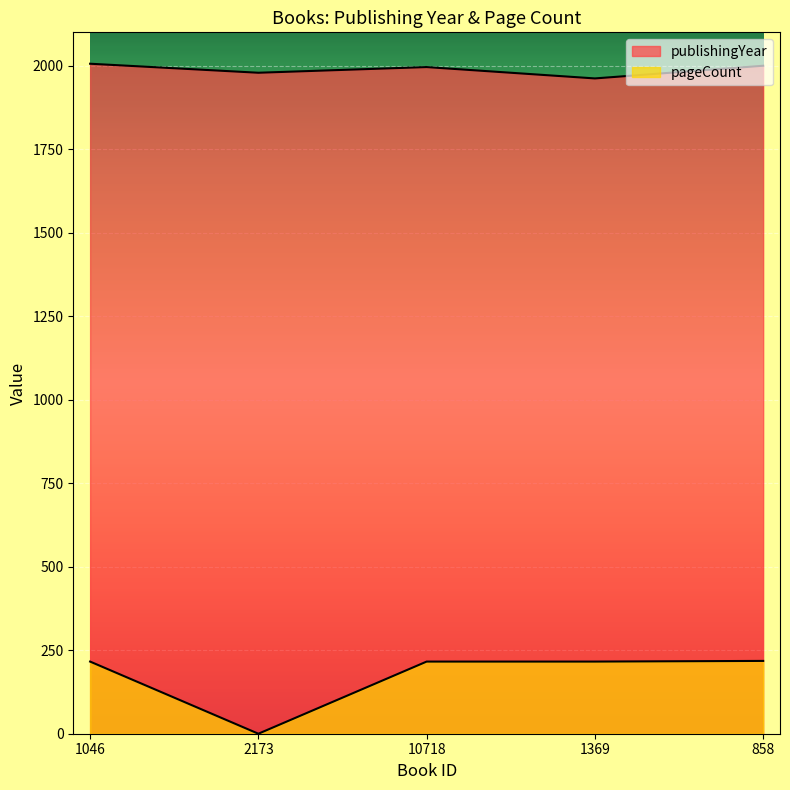

What is the value of the pageCount point at the 1st from the left?

216